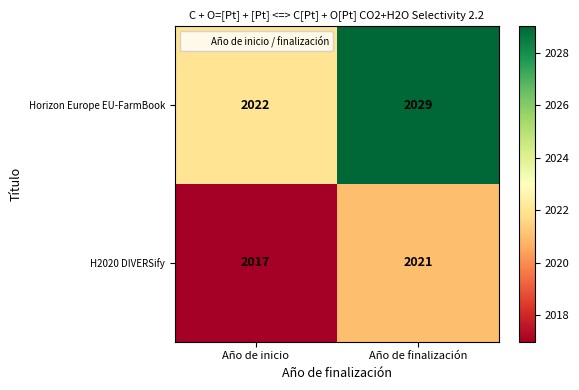

Which series has the widest spread of values?

Horizon Europe EU-FarmBook